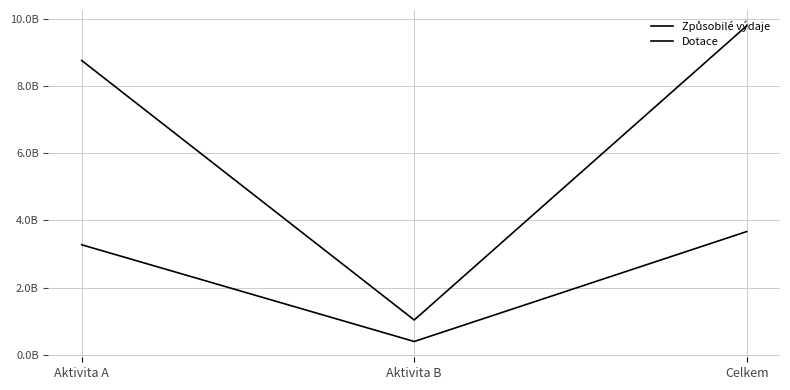

Does the chart display data point markers on the line(s)?

No